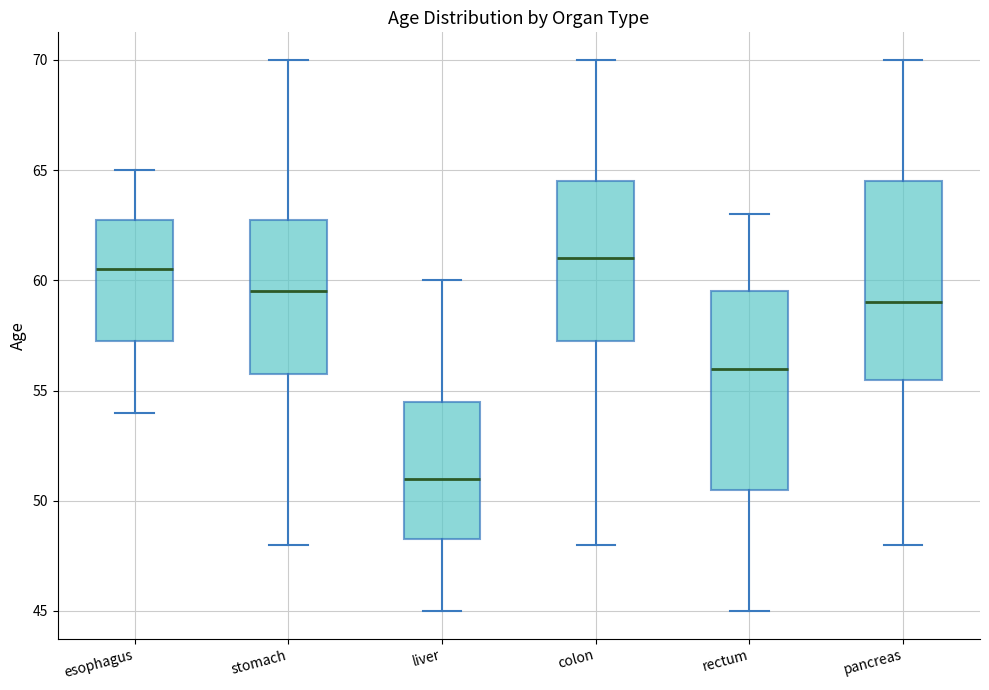

Reading left to right, read every box against the y-axis: the position of its median line, the range the box covers, and the ends of its whiskers. The values are not printed on the chart, so give them approximately, as read against the axis.

esophagus: median 60.5, box 57.5 to 63.0, whiskers 54.0 to 65.0
stomach: median 59.5, box 56.0 to 63.0, whiskers 48.0 to 70.0
liver: median 51.0, box 48.5 to 54.5, whiskers 45.0 to 60.0
colon: median 61.0, box 57.5 to 64.5, whiskers 48.0 to 70.0
rectum: median 56.0, box 50.5 to 59.5, whiskers 45.0 to 63.0
pancreas: median 59.0, box 55.5 to 64.5, whiskers 48.0 to 70.0